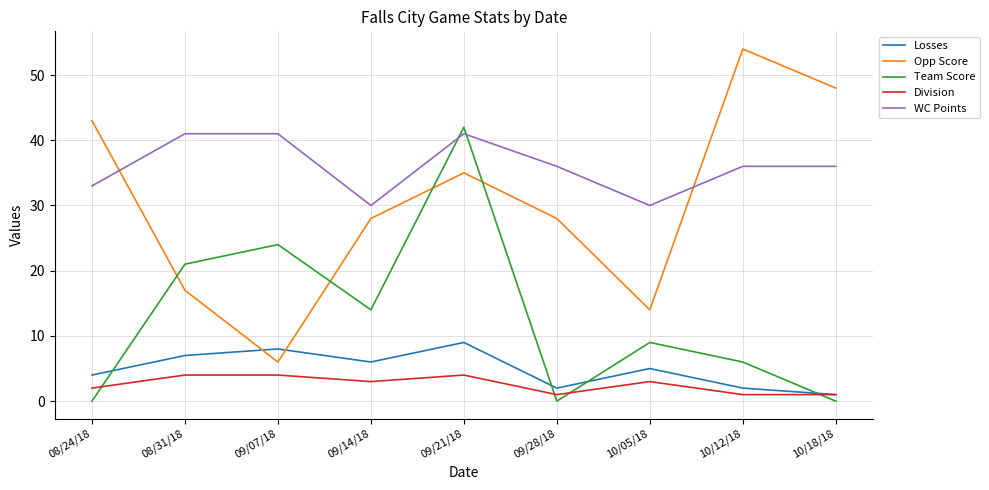

At which category is the sum across all series the highest?

09/21/18